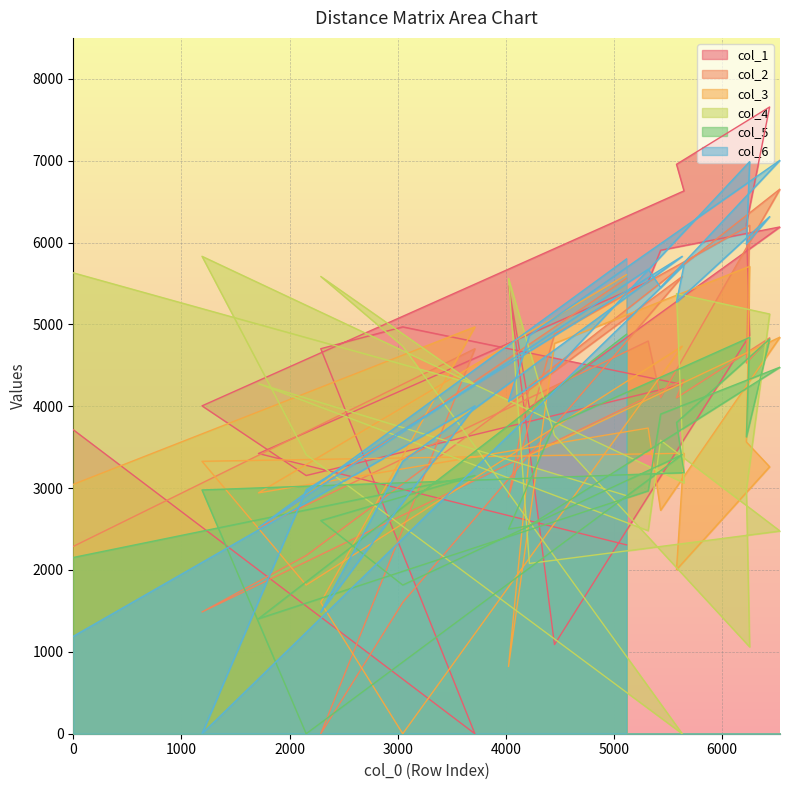

In col_3, how many points are higher than both neighbors (excluding endpoints)?

6